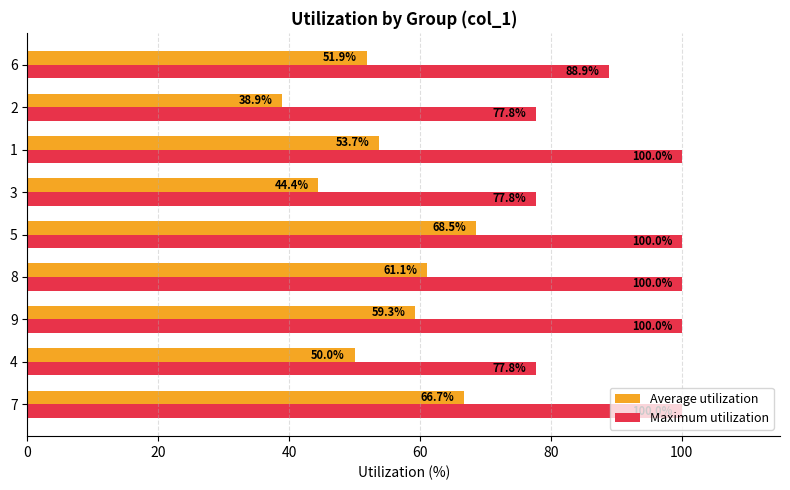

The Maximum utilization series shows 23.4 at 7. True or false?

False